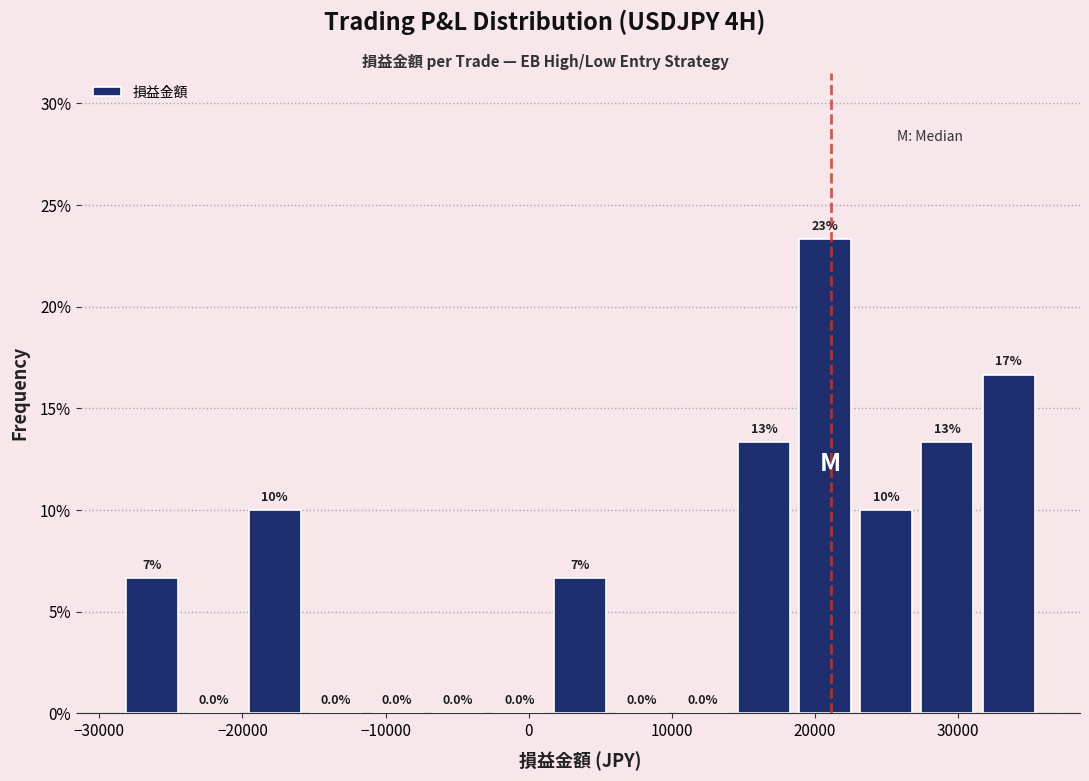

Which range on the x-axis has the tallest bar?

19000 to 23000